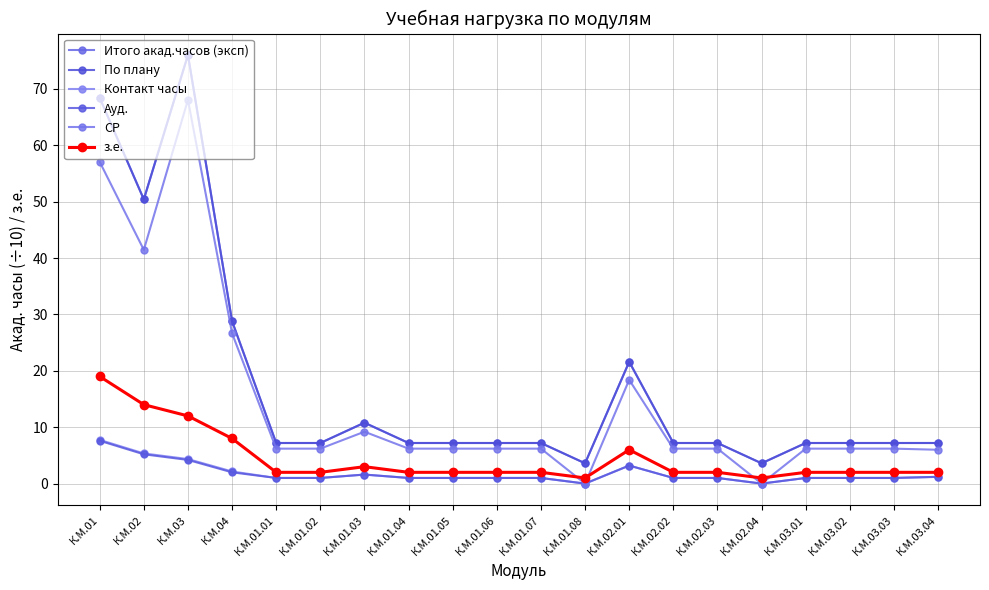

Which category has the lowest value in the По плану series?

К.М.01.08